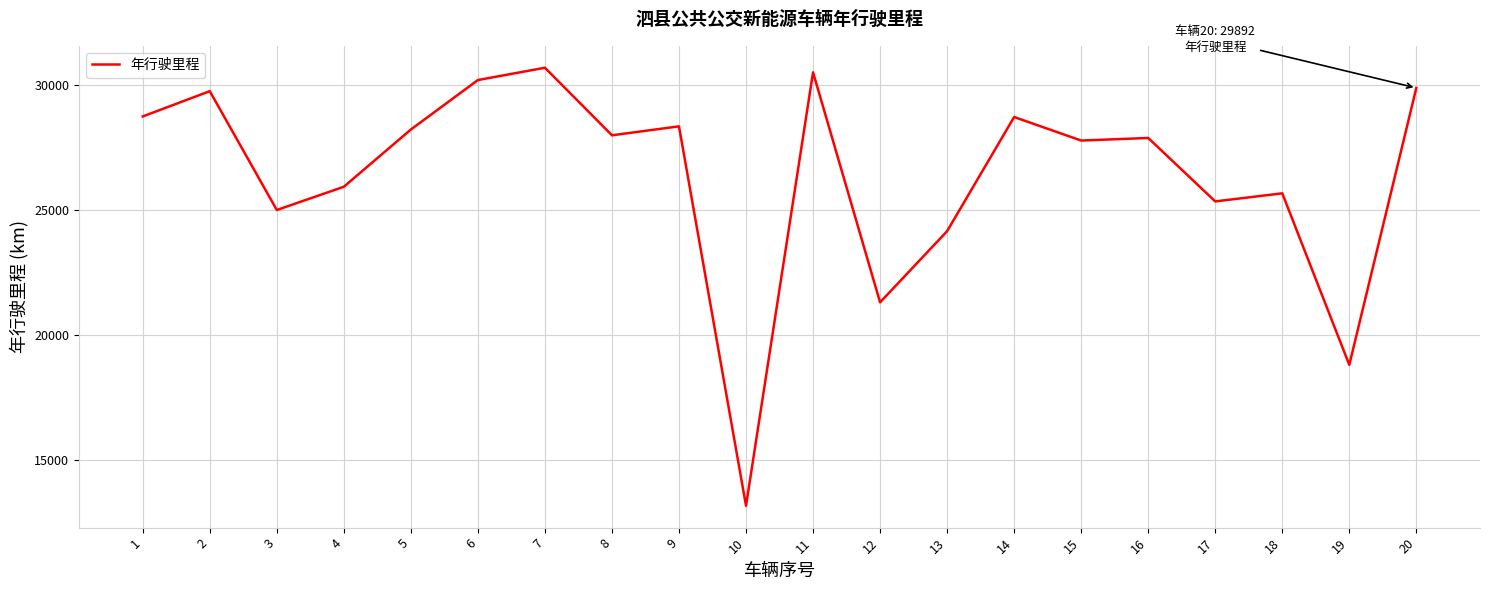

What is the difference between the values at 13 and 15?

3627